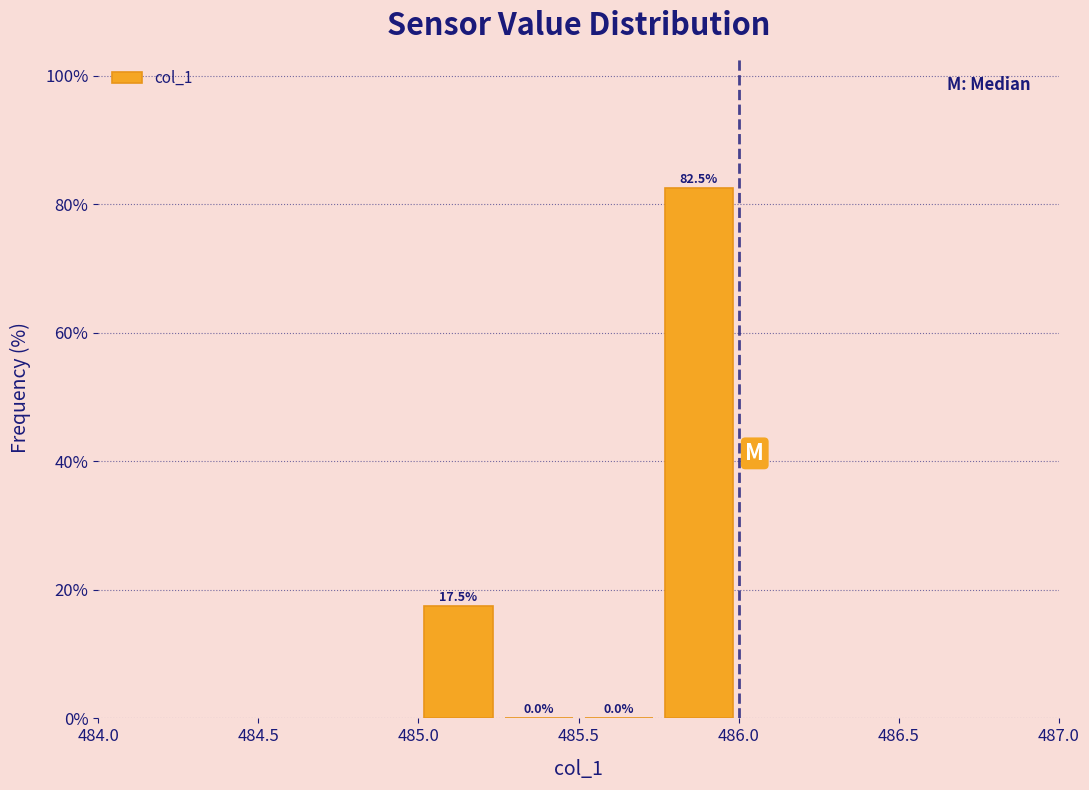

What is the height of the bar covering 485.75 to 486.00 on the x-axis?

82.5